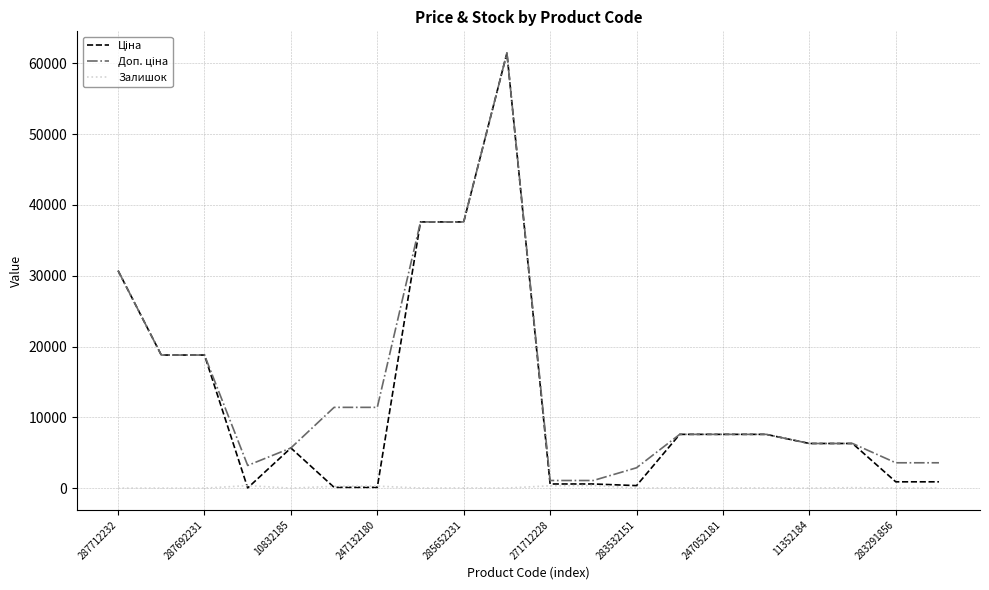

What is the greatest value displayed?

61434.3